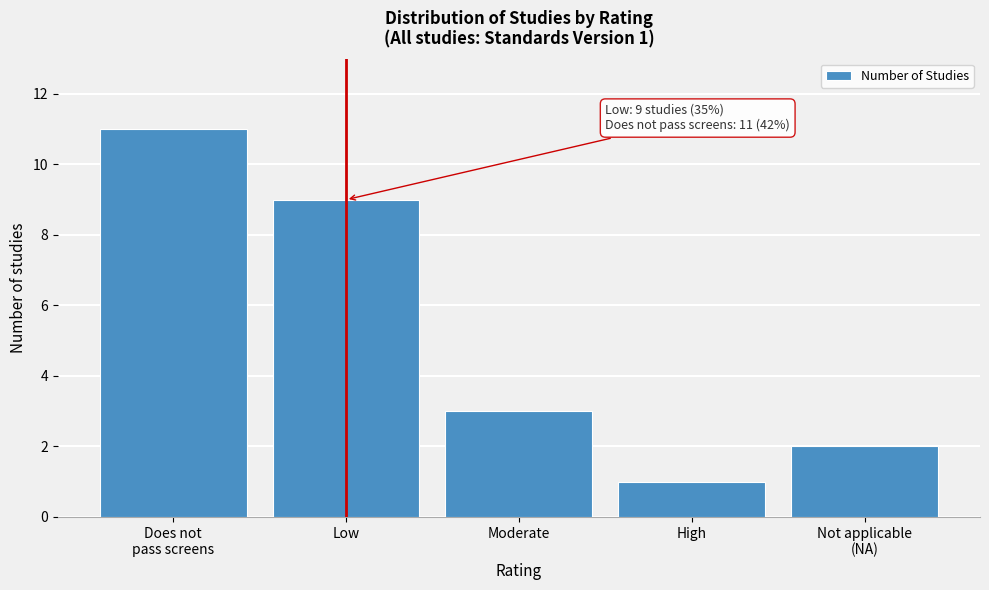

Reading left to right, extract all data points from this chart.

11	9	3	1	2